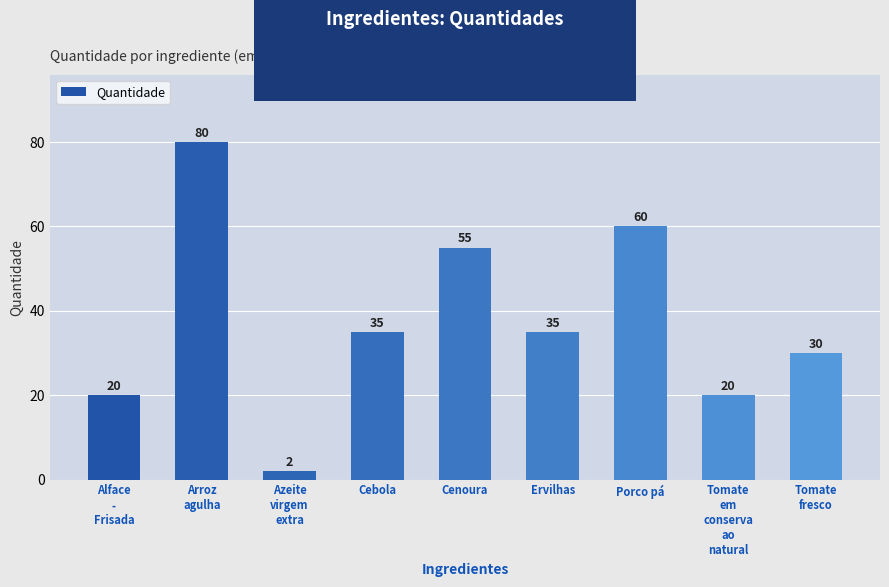

The value at Alface
-
Frisada is 32. True or false?

False